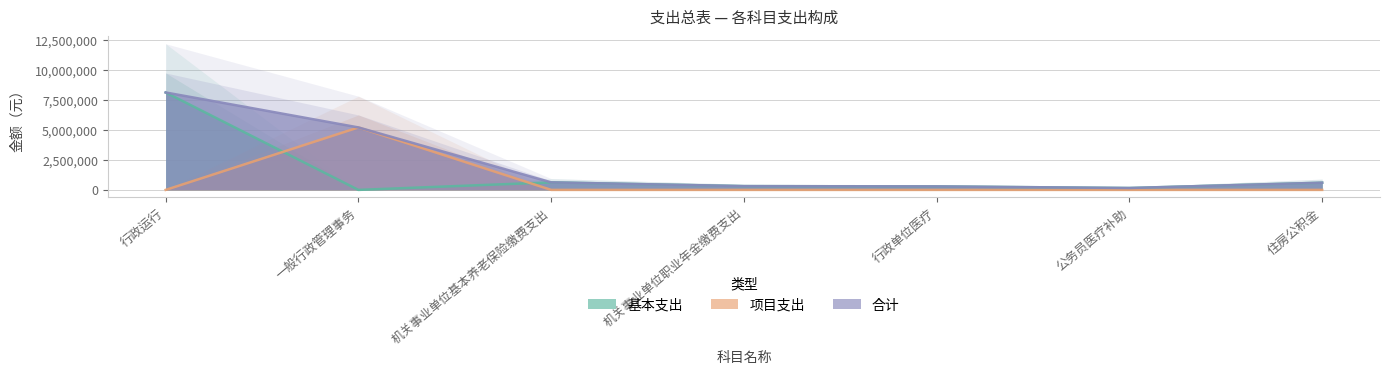

What is the sum of the 基本支出 values at 公务员医疗补助 and 机关事业单位职业年金缴费支出?

471102.2